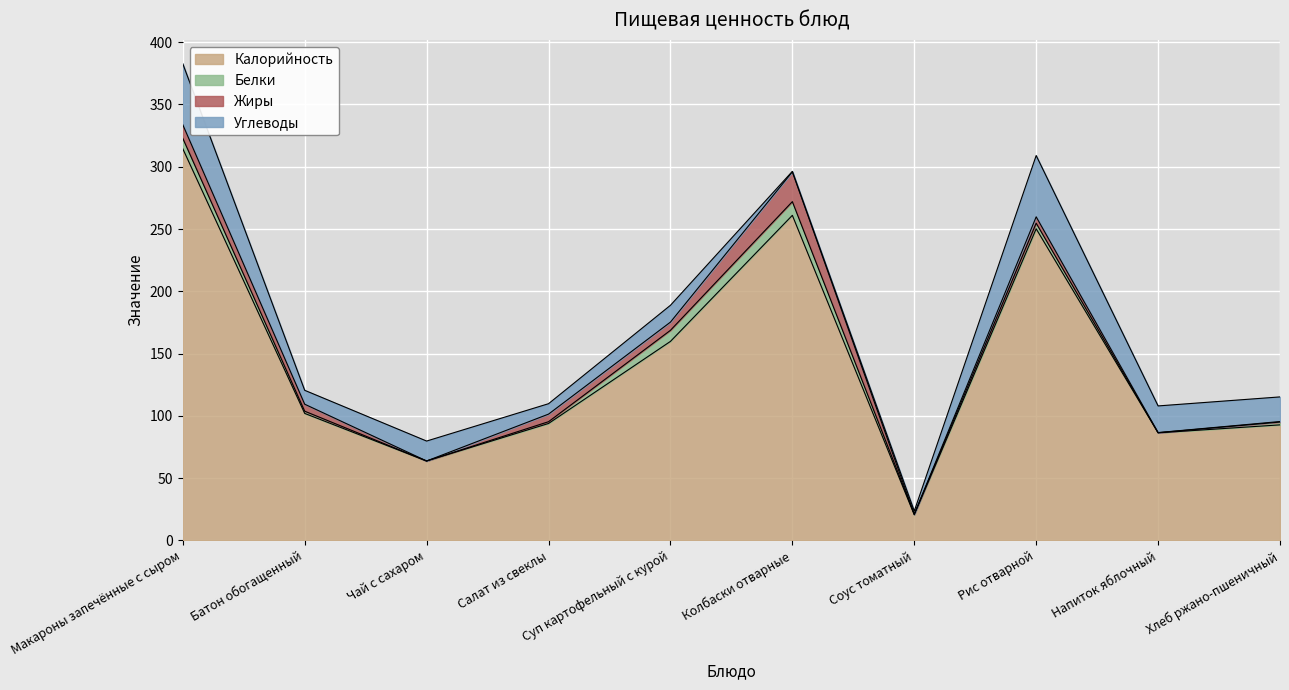

What is the total value across all series at Рис отварной?

309.0